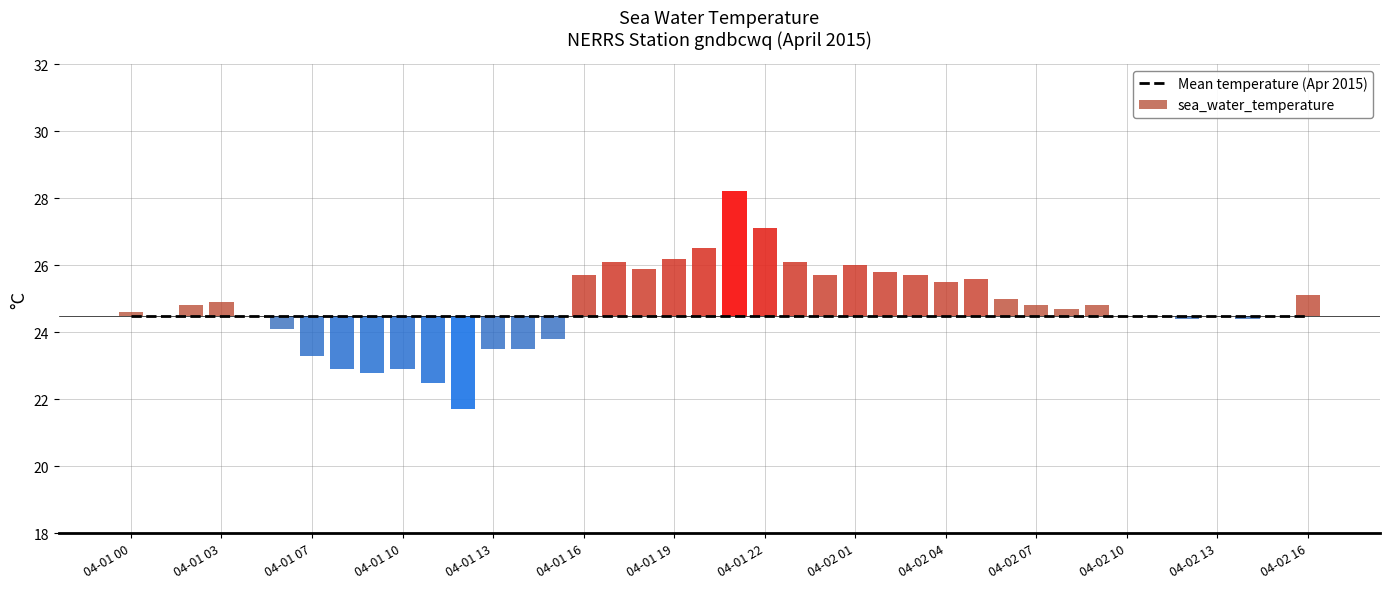

Read the sea_water_temperature value at 29.

0.5